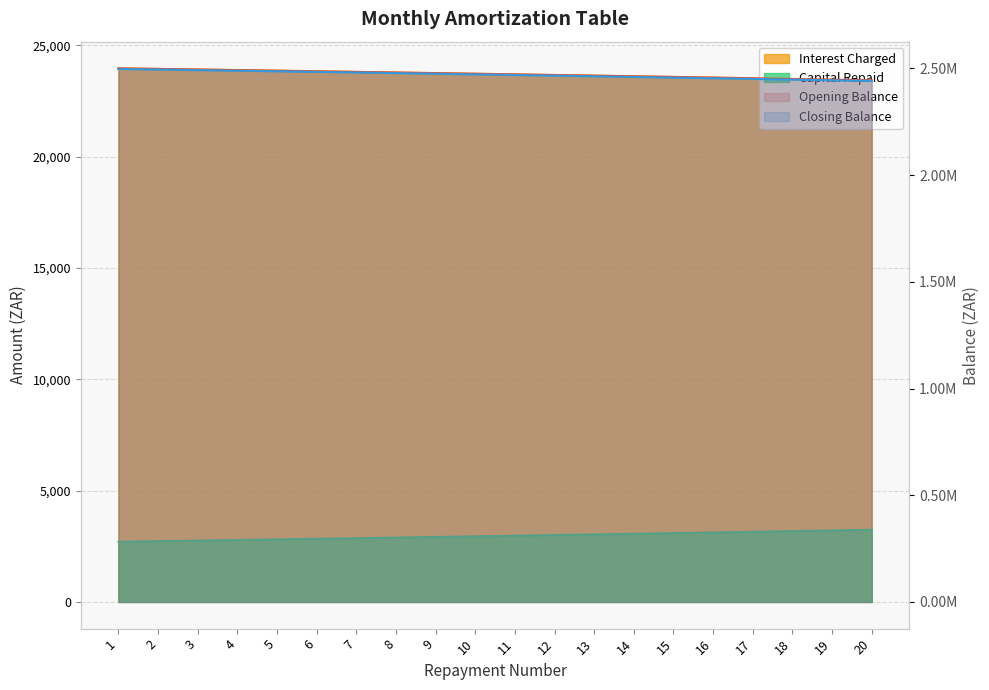

How many lines are shown in the chart?

4